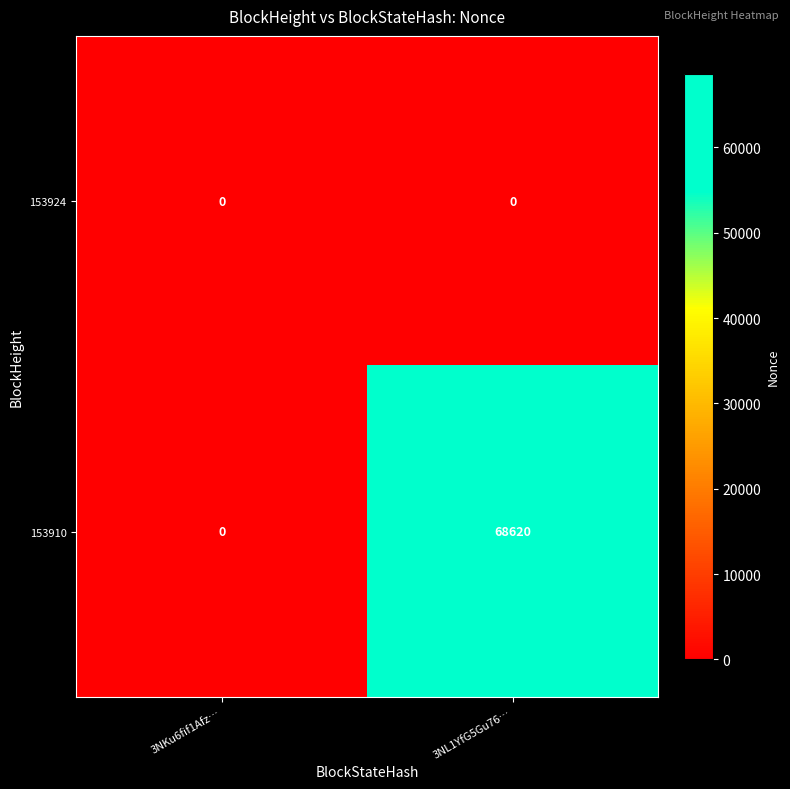

What is the total value across all series at 3NL1YfG5Gu76…?

68620